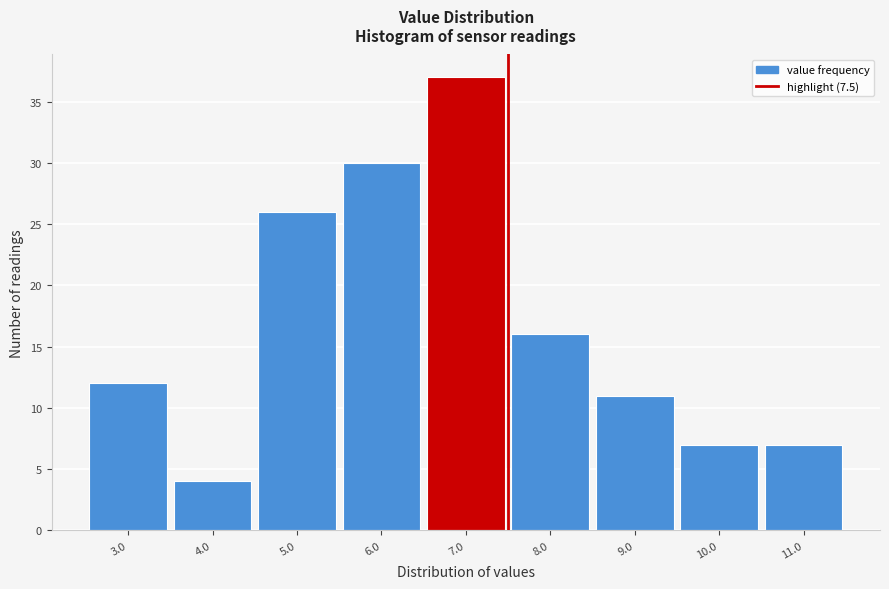

Which range on the x-axis has the tallest bar?

6.5 to 7.5